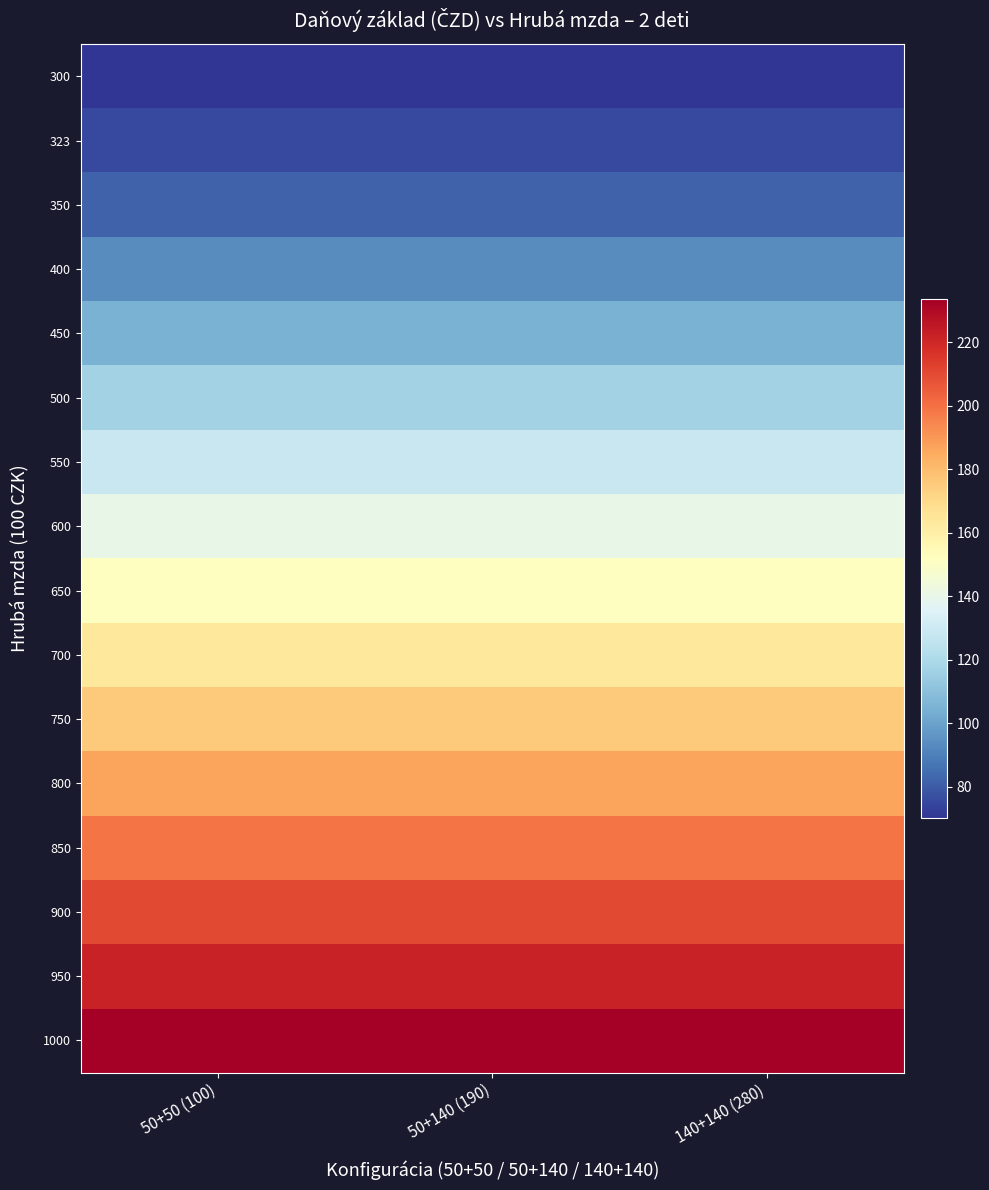

Count the number of categories in the chart.

3